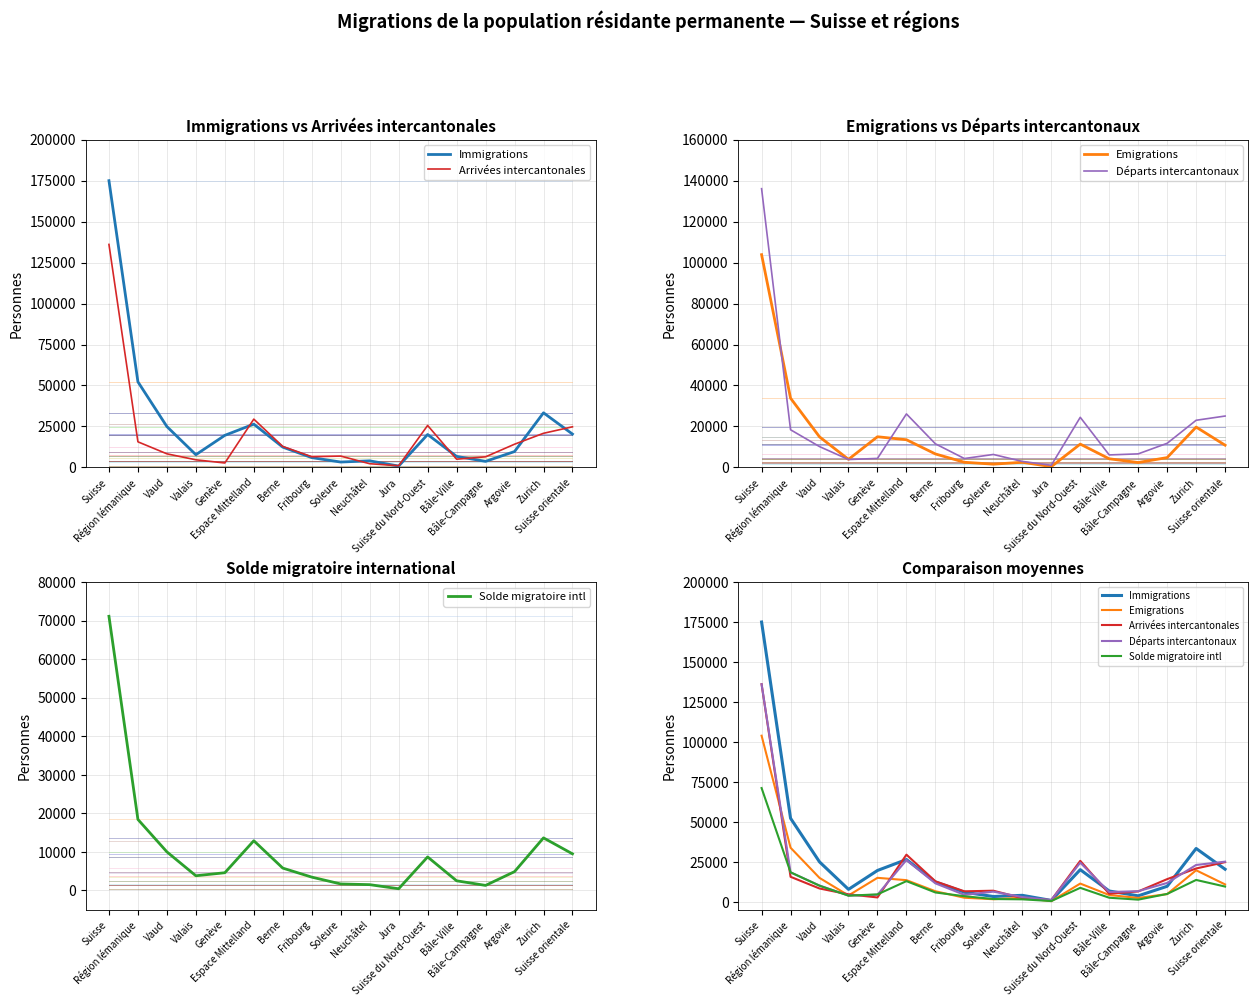

True or false: Emigrations has more than 2 interior local peaks.

True